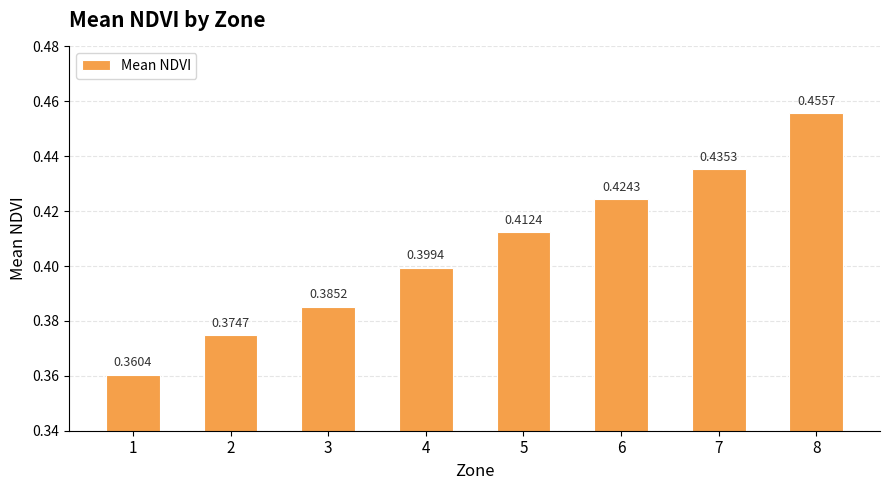

At which category does the chart reach its peak across all series?

8